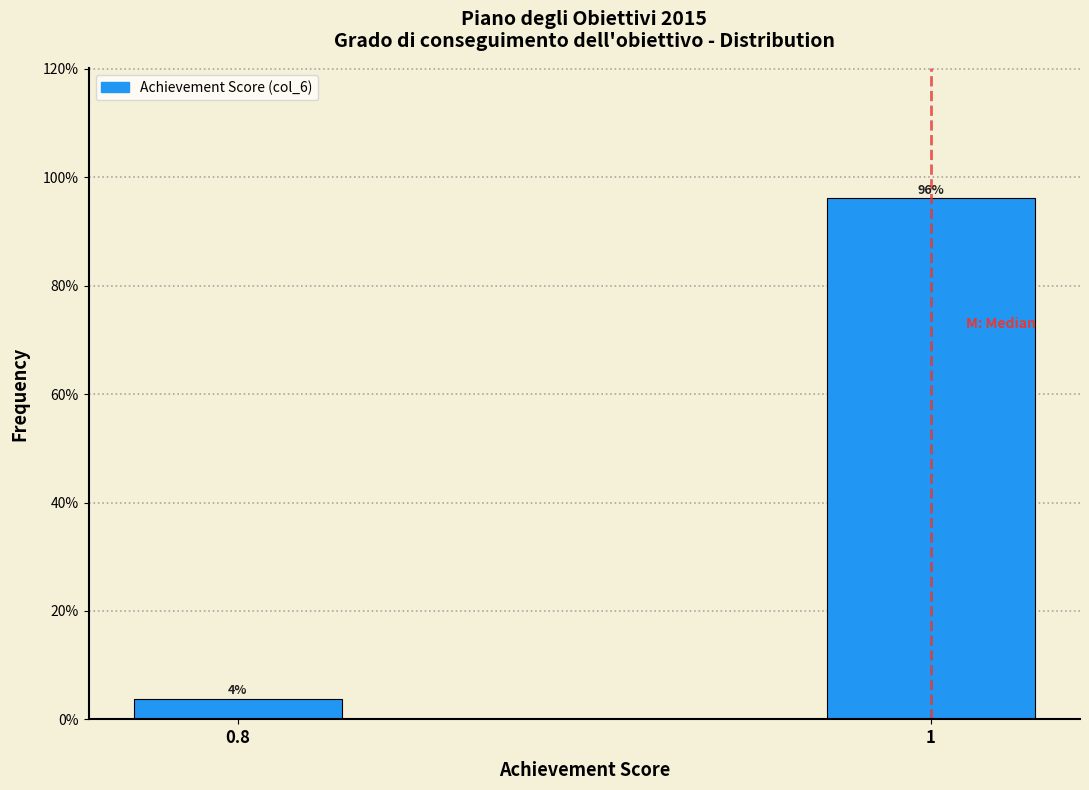

At which category does the chart reach its minimum across all series?

0.8